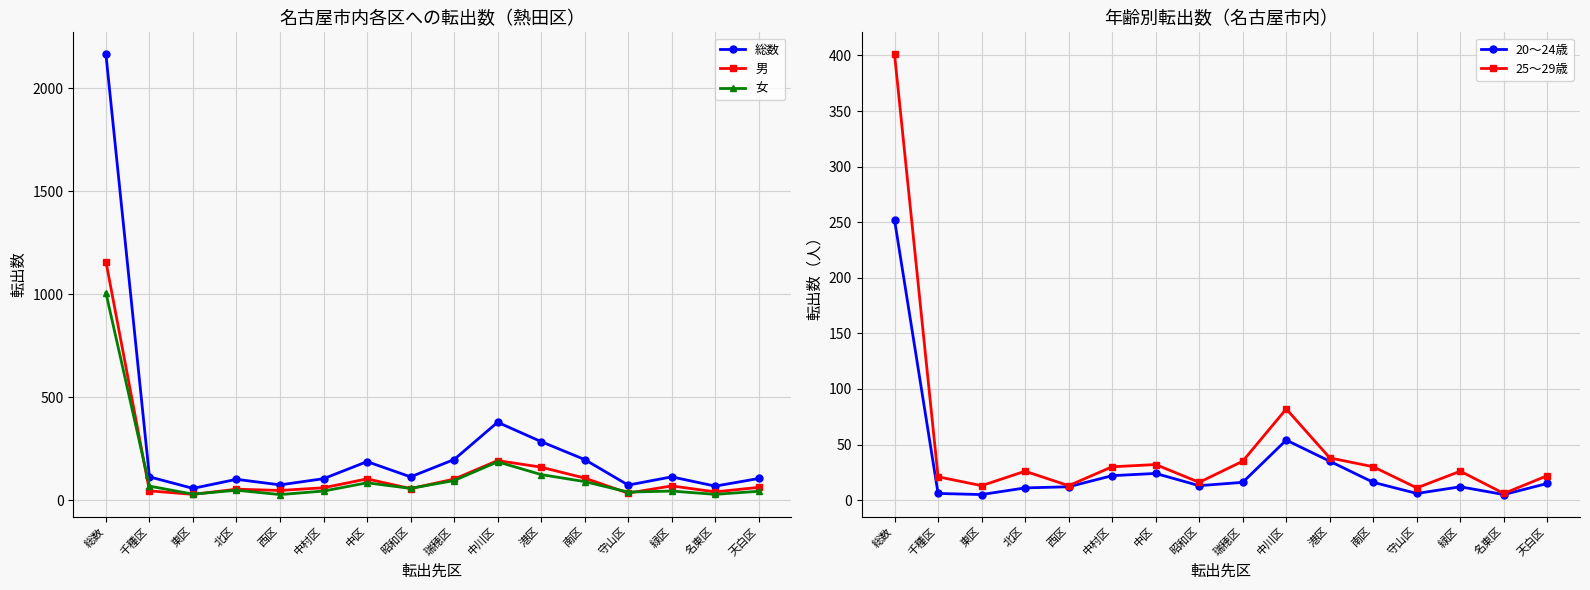

Which series has the largest range (max minus min)?

総数